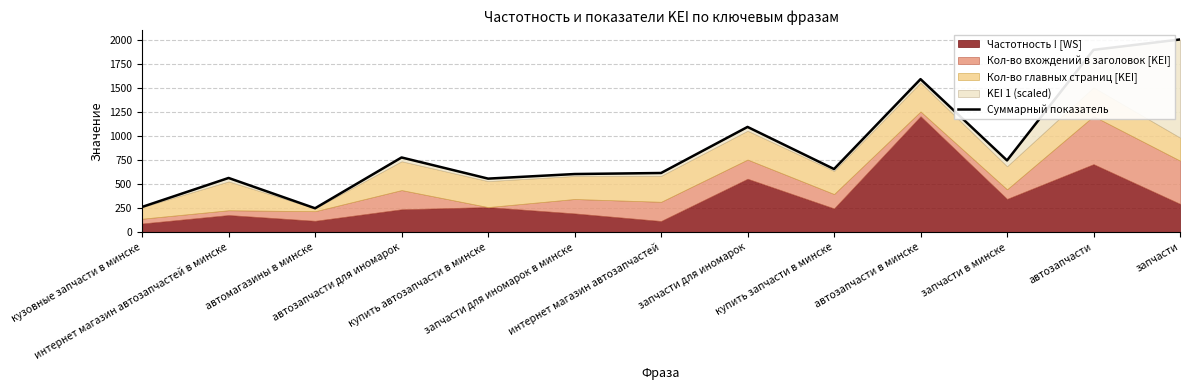

What is the sum of the values at кузовные запчасти в минске and автозапчасти для иномарок?

1043.8